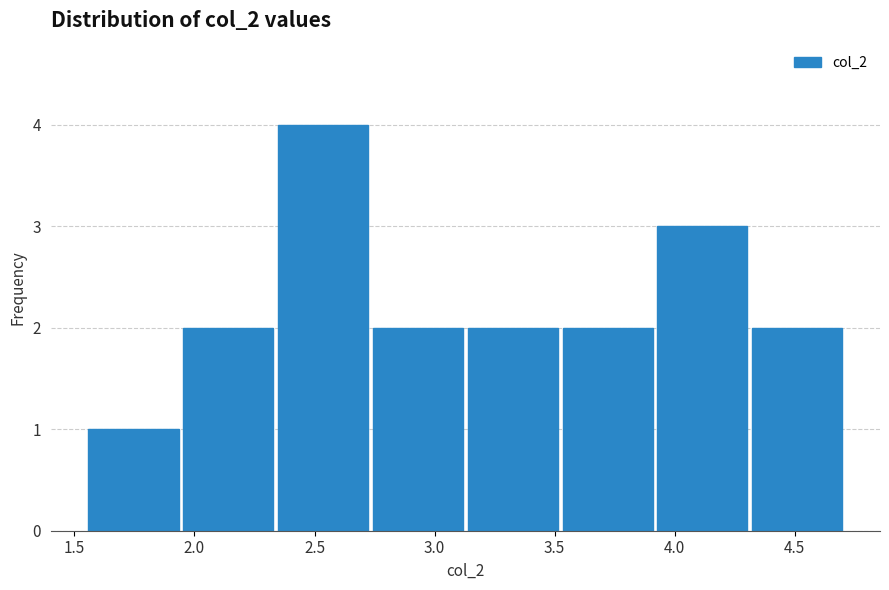

Reading left to right, transcribe this chart: for each bar, give the range it covers on the x-axis and its height. Neither the bar edges nor the heights are printed on the chart, so give them approximately, as read against the axes.

1.55 to 1.95: 1
1.95 to 2.35: 2
2.35 to 2.75: 4
2.75 to 3.15: 2
3.15 to 3.50: 2
3.50 to 3.90: 2
3.90 to 4.30: 3
4.30 to 4.70: 2